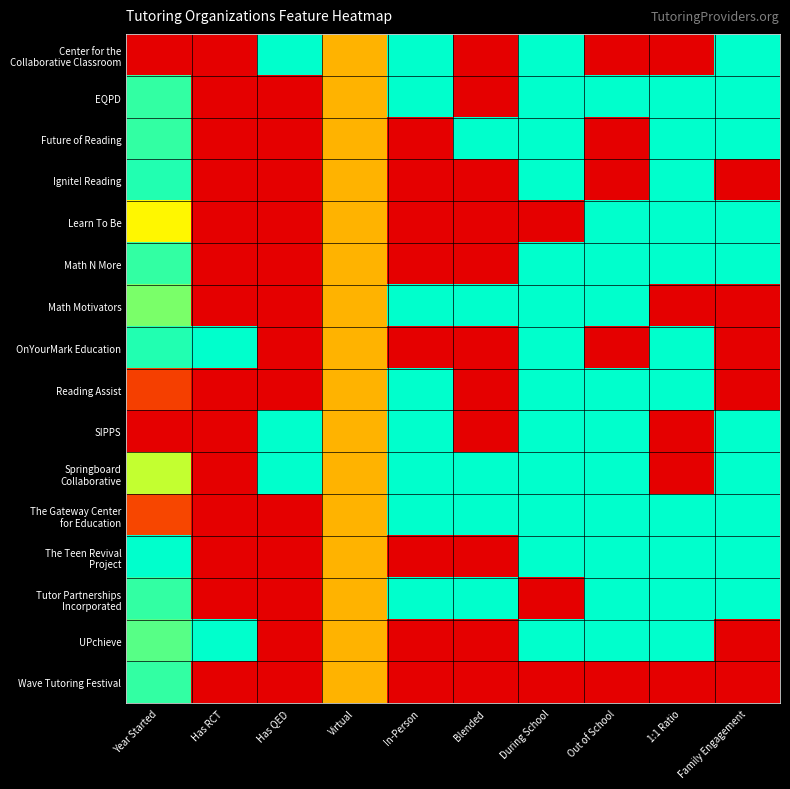

At how many categories does at least one series exceed 0?

10